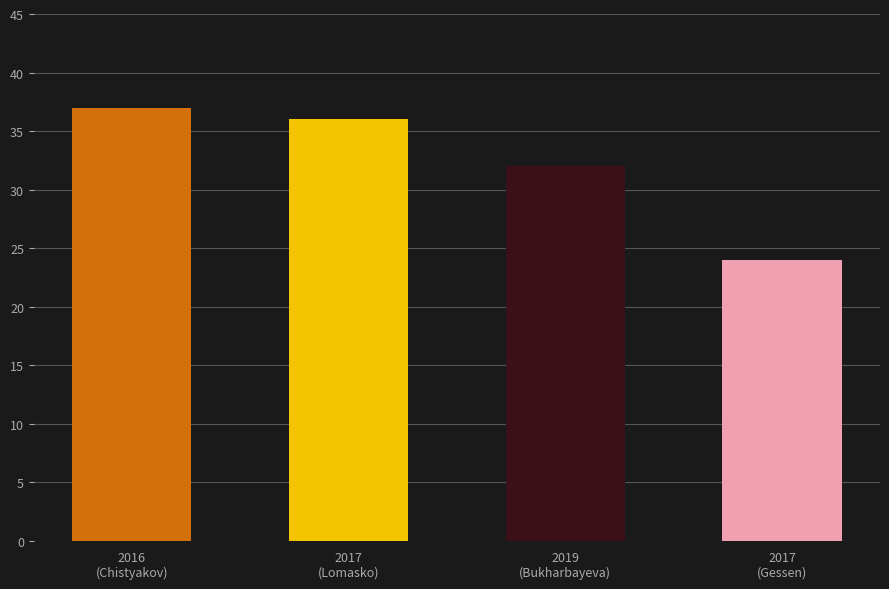

Reading left to right, transcribe all the data shown in this chart.

2016
(Chistyakov)=37	2017
(Lomasko)=36	2019
(Bukharbayeva)=32	2017
(Gessen)=24